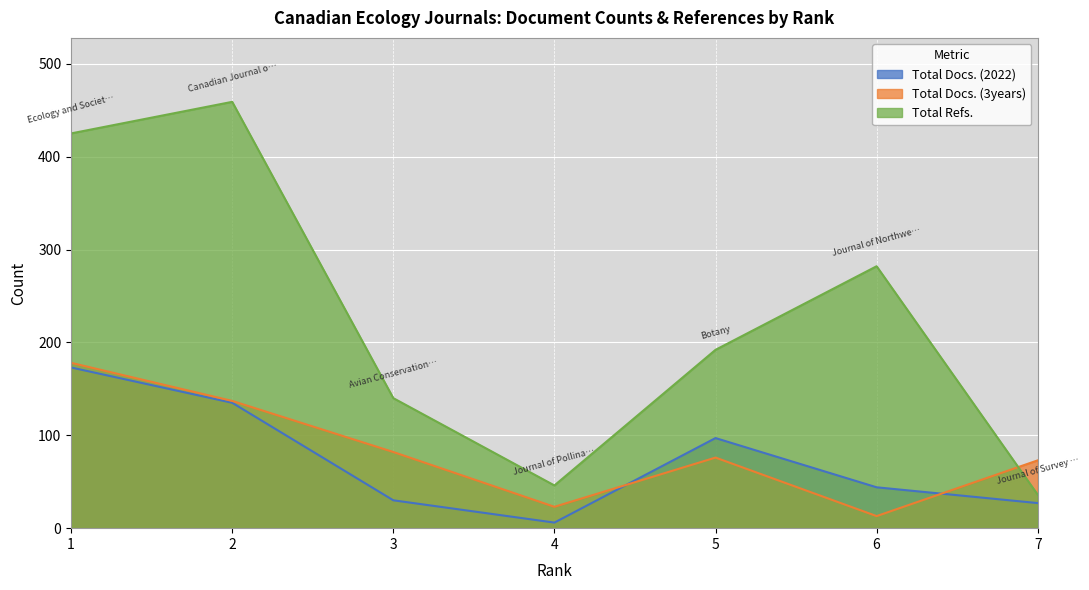

At which label does Total Docs. (2022) reach its peak?

1